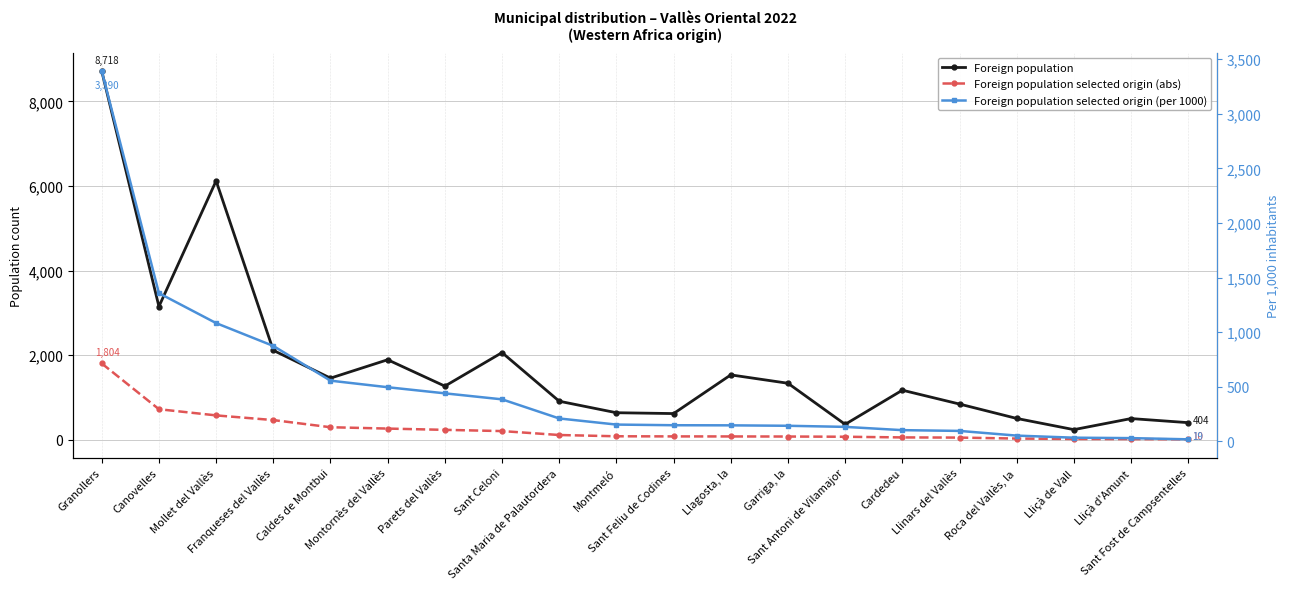

List the series in order of their peak value, highest first.

Foreign population, Foreign population selected origin (per 1000), Foreign population selected origin (abs)